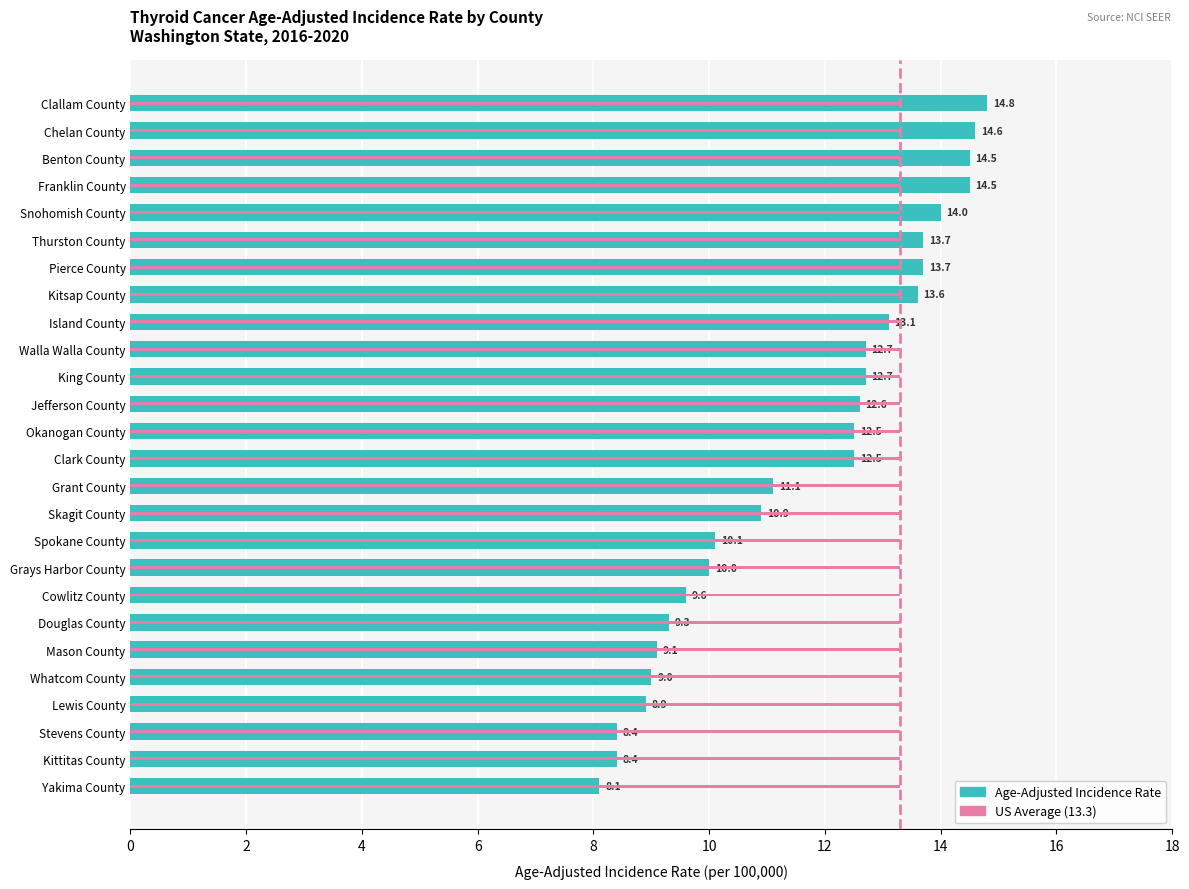

How many series are shown in this chart?

2